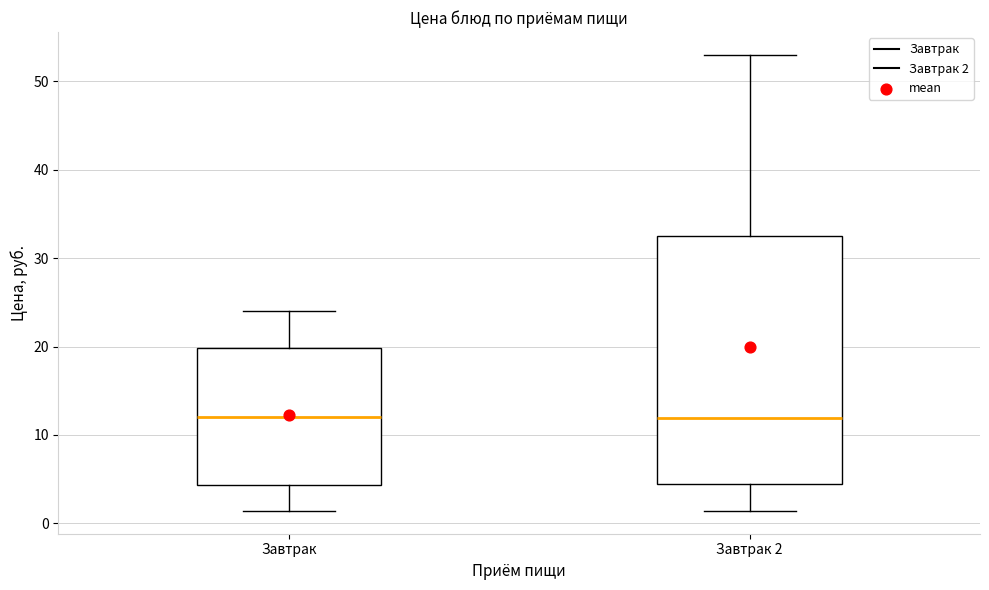

Reading left to right, read every box against the y-axis: the position of its median line, the range the box covers, and the ends of its whiskers. The values are not printed on the chart, so give them approximately, as read against the axis.

Завтрак: median 12, box 4 to 20, whiskers 1 to 24
Завтрак 2: median 12, box 4 to 33, whiskers 1 to 53